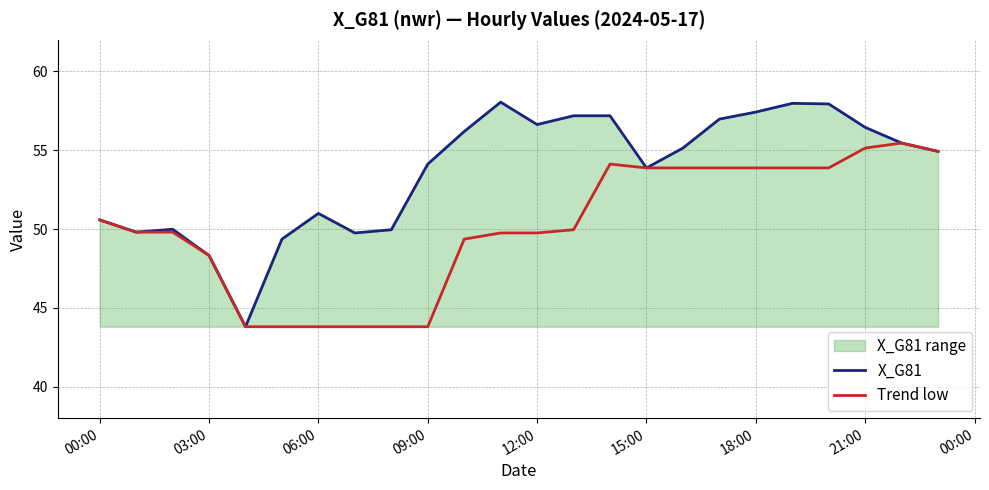

What is the difference between the X_G81 values at 18:00 and 00:00?

6.8